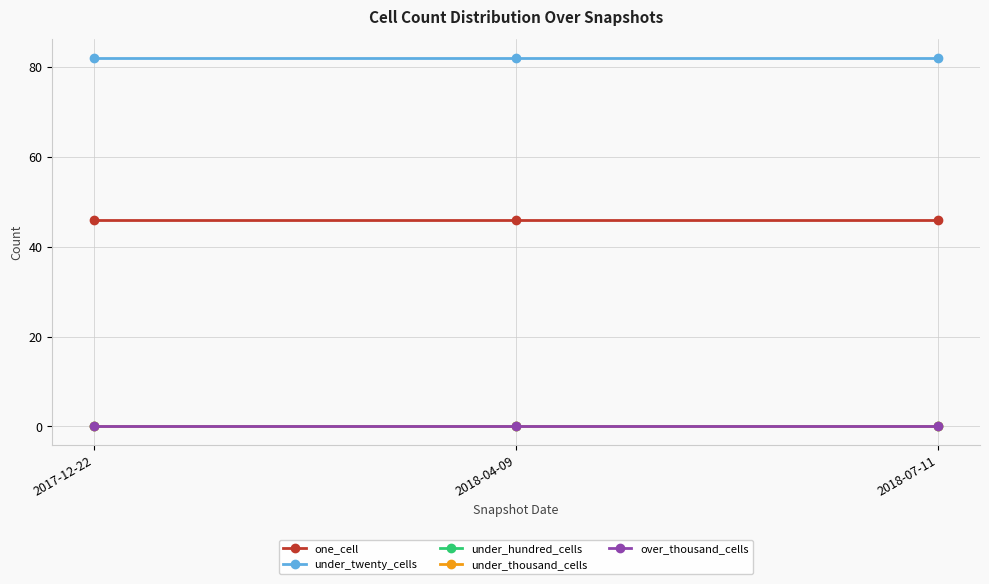

Does the chart have visible grid lines?

Yes